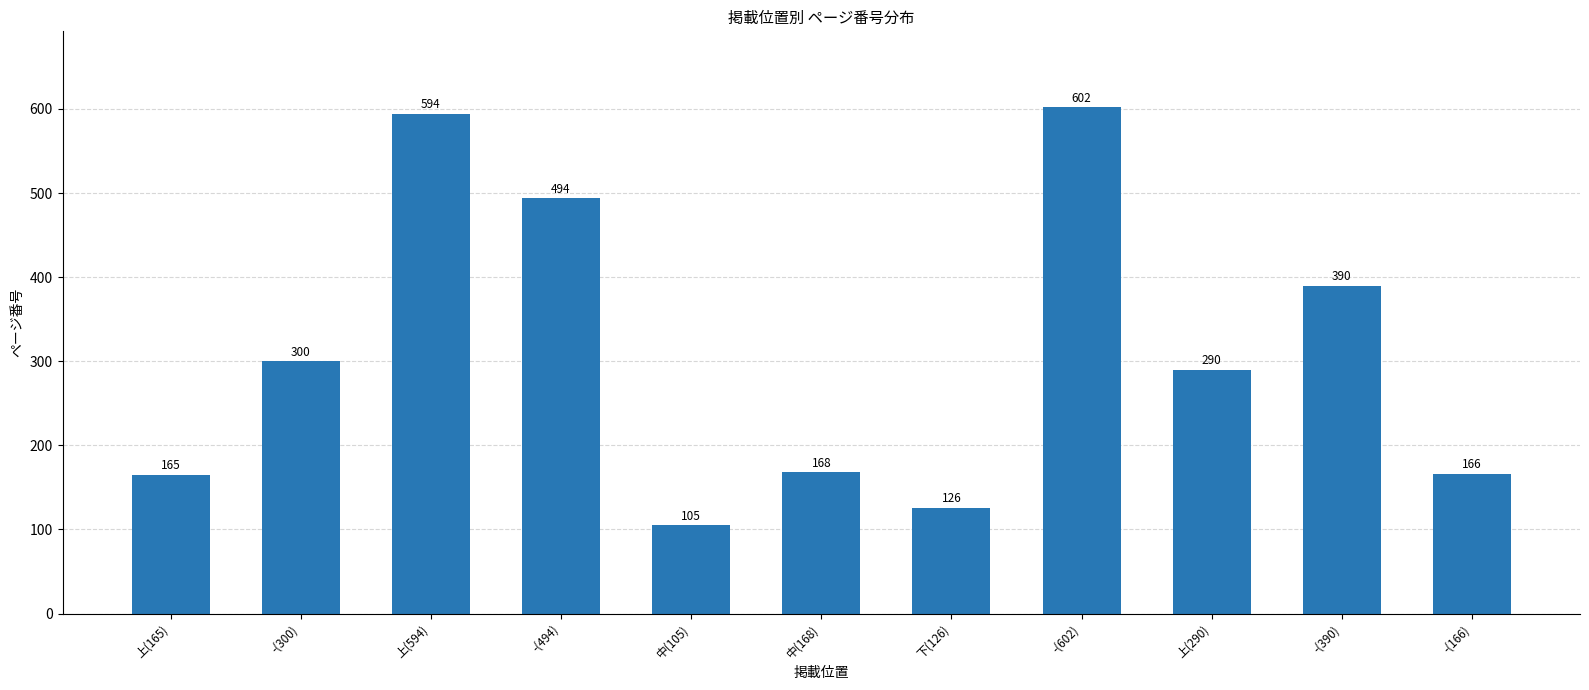

How many bars are there in total?

11